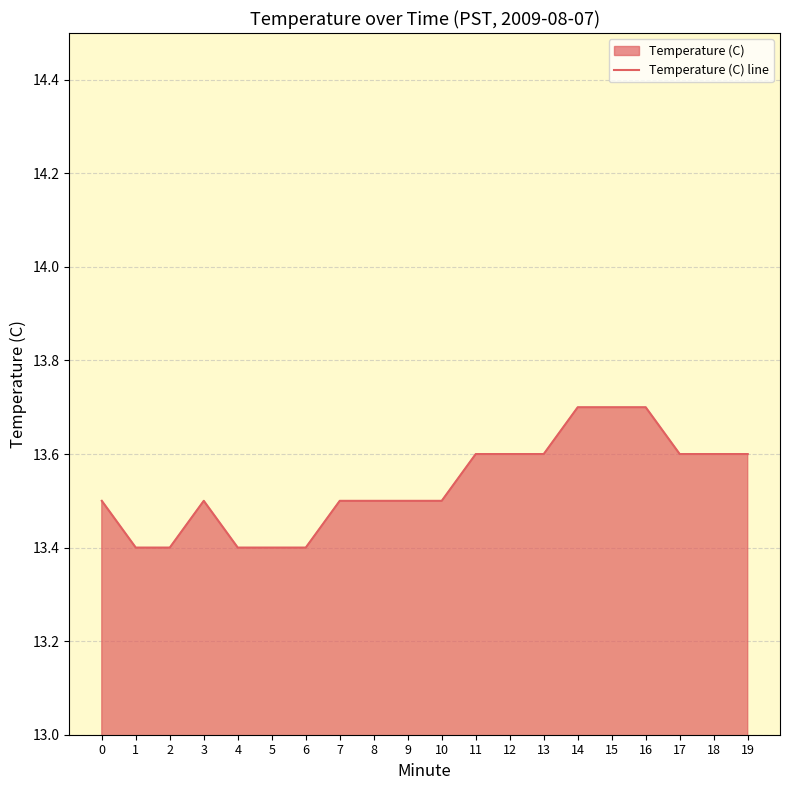

What is the difference between the second highest and second lowest values?

0.3